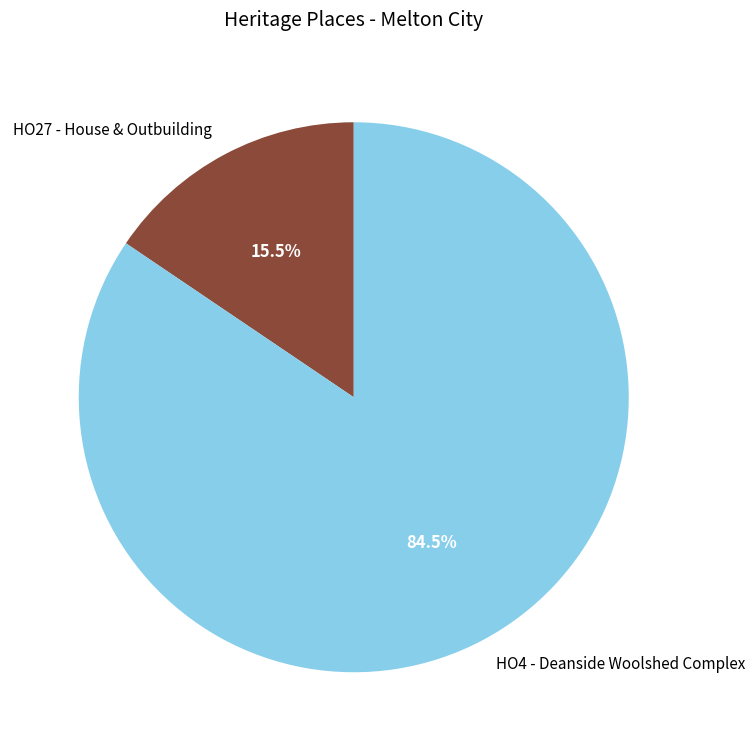

Which category accounts for the majority?

HO4 - Deanside Woolshed Complex